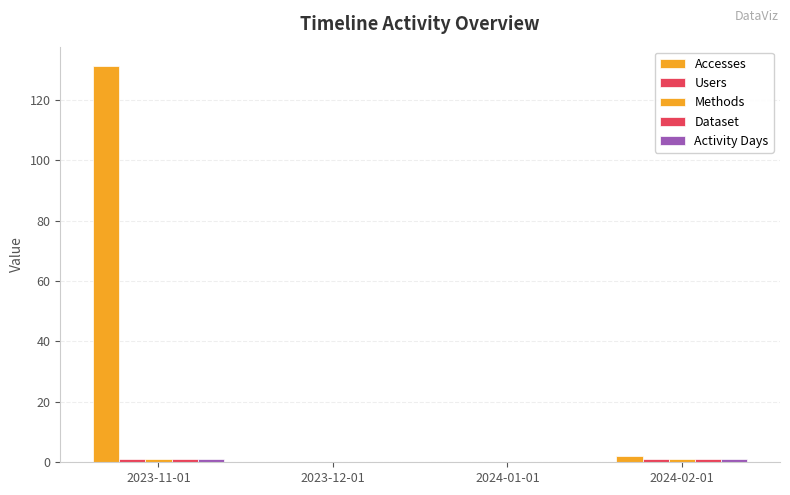

How many groups of bars are there?

4